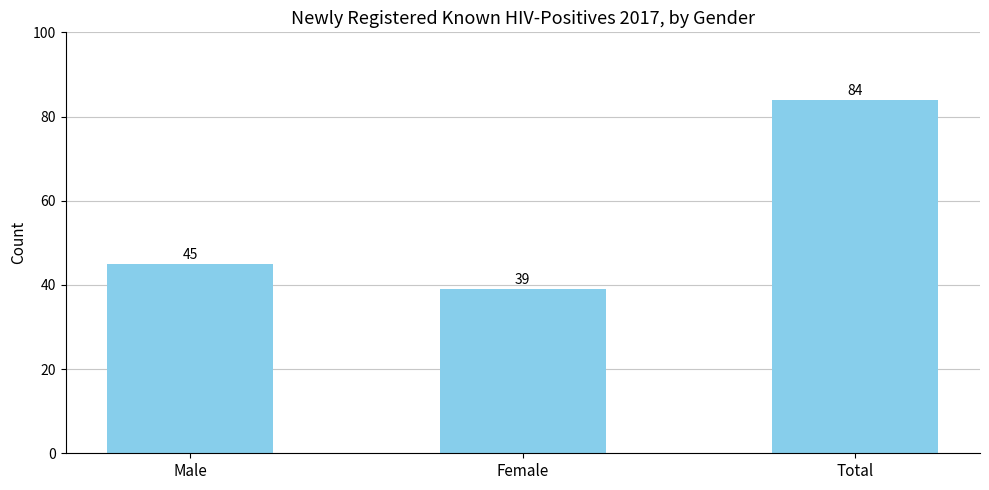

What value does the data have at Total, to the nearest 5?

85